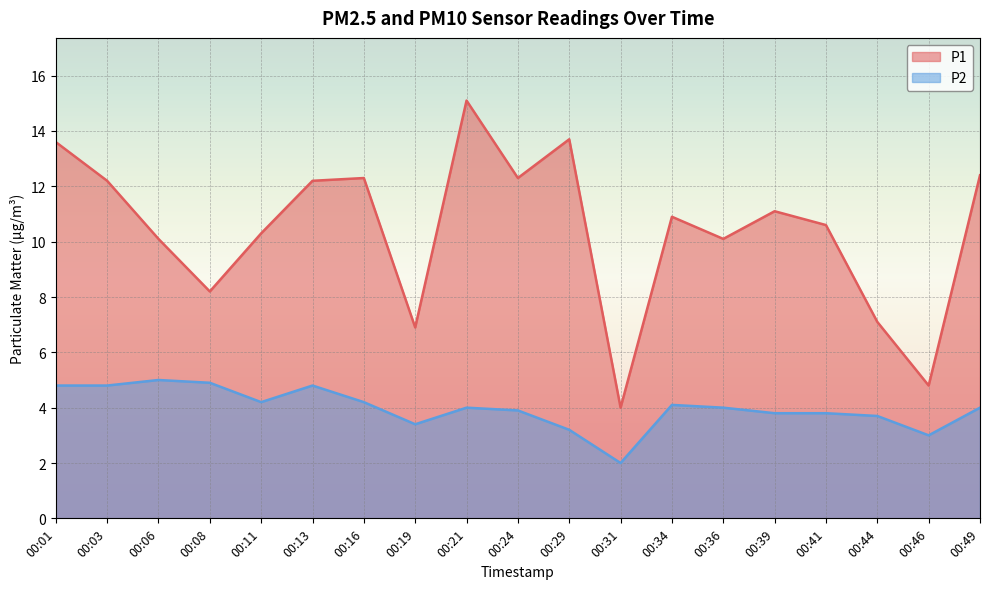

Reading right to left, list all the values displayed in this chart.

P1: 12.4	4.8	7.1	10.6	11.1	10.1	10.9	4.0	13.7	12.3	15.1	6.9	12.3	12.2	10.3	8.2	10.1	12.2	13.6
P2: 4.0	3.0	3.7	3.8	3.8	4.0	4.1	2.0	3.2	3.9	4.0	3.4	4.2	4.8	4.2	4.9	5.0	4.8	4.8